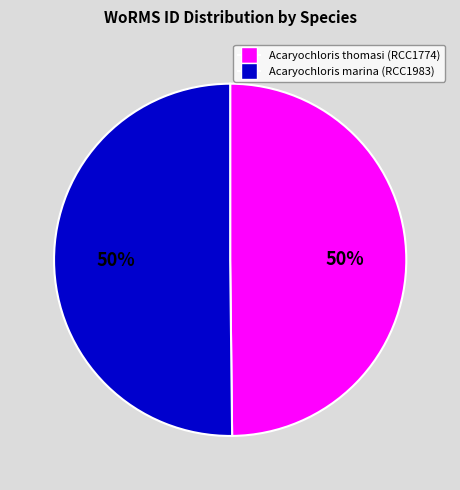

How many segments does this pie chart have?

2